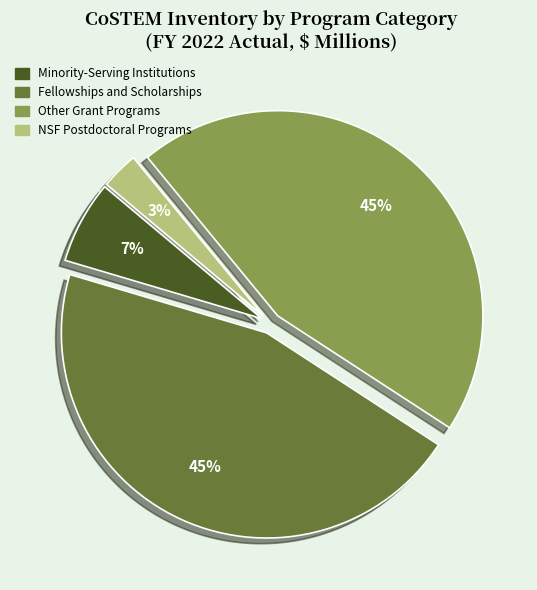

True or false: Fellowships and Scholarships accounts for 53% of the total.

False